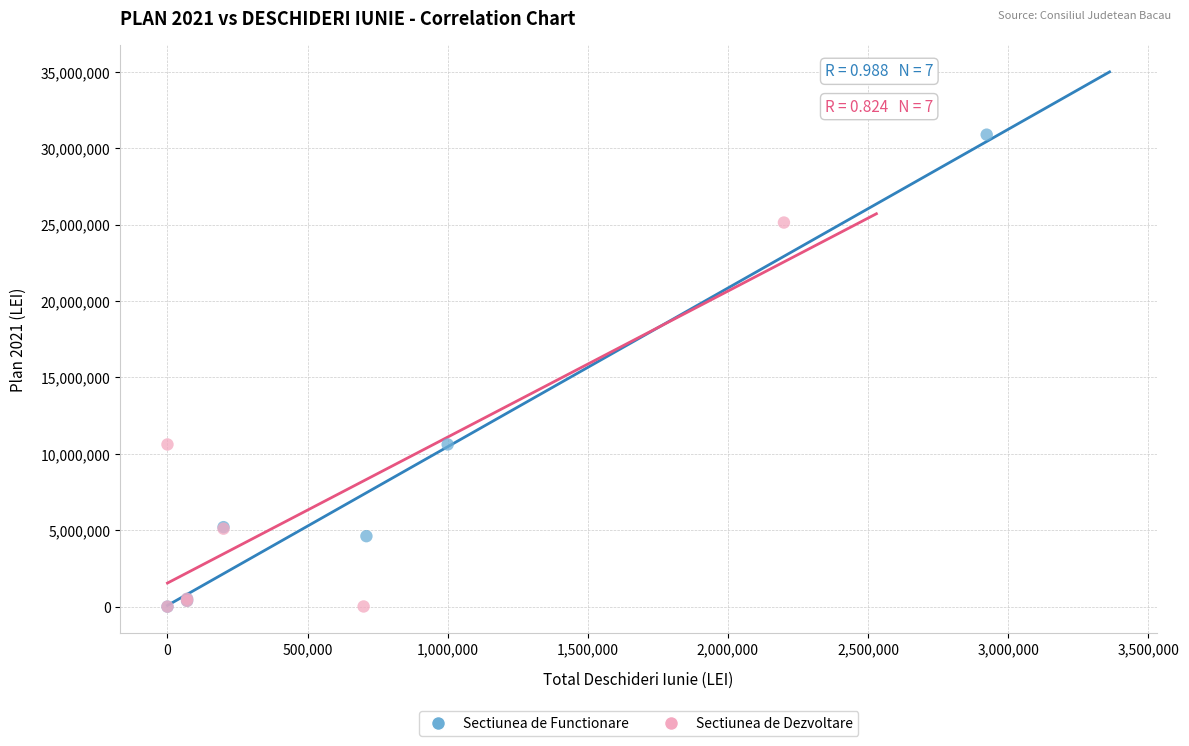

Which series has the widest spread of Y values?

Sectiunea de Functionare